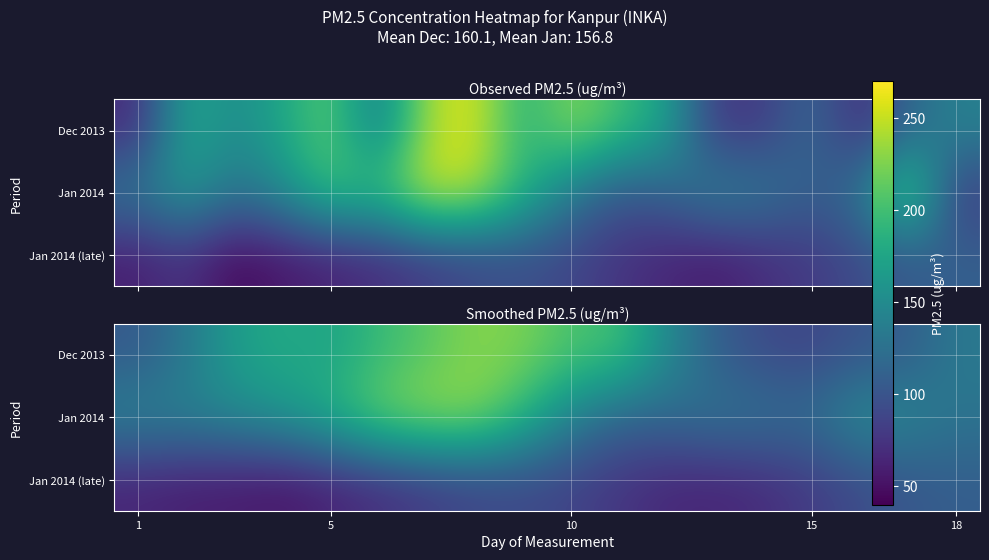

What is the spread (max minus min) of values at 5?

120.8